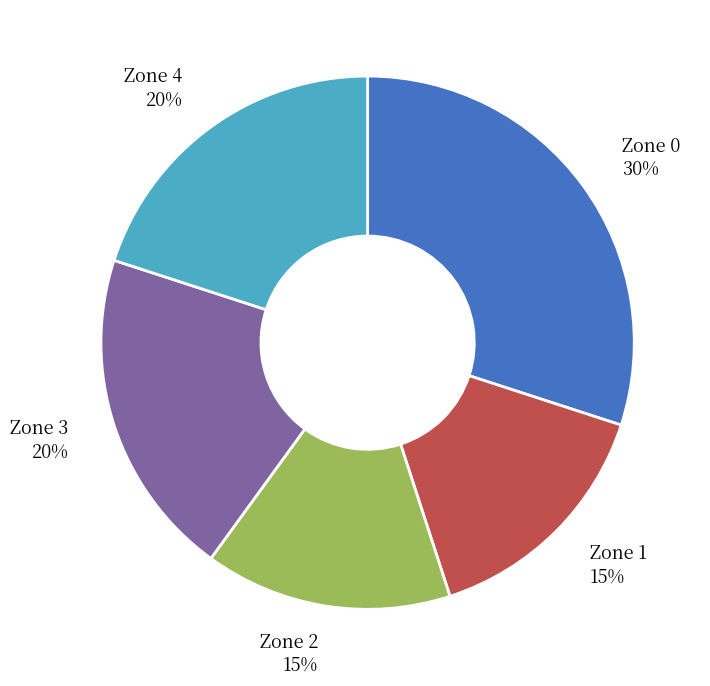

To the nearest percent, what is the difference between the largest and smallest slice percentages?

15%